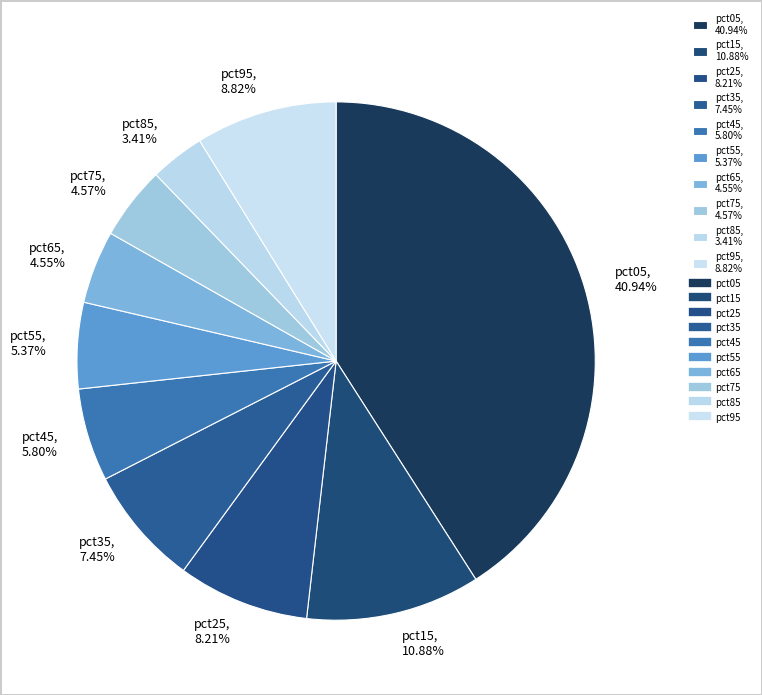

To the nearest percent, what is the average slice percentage?

10%